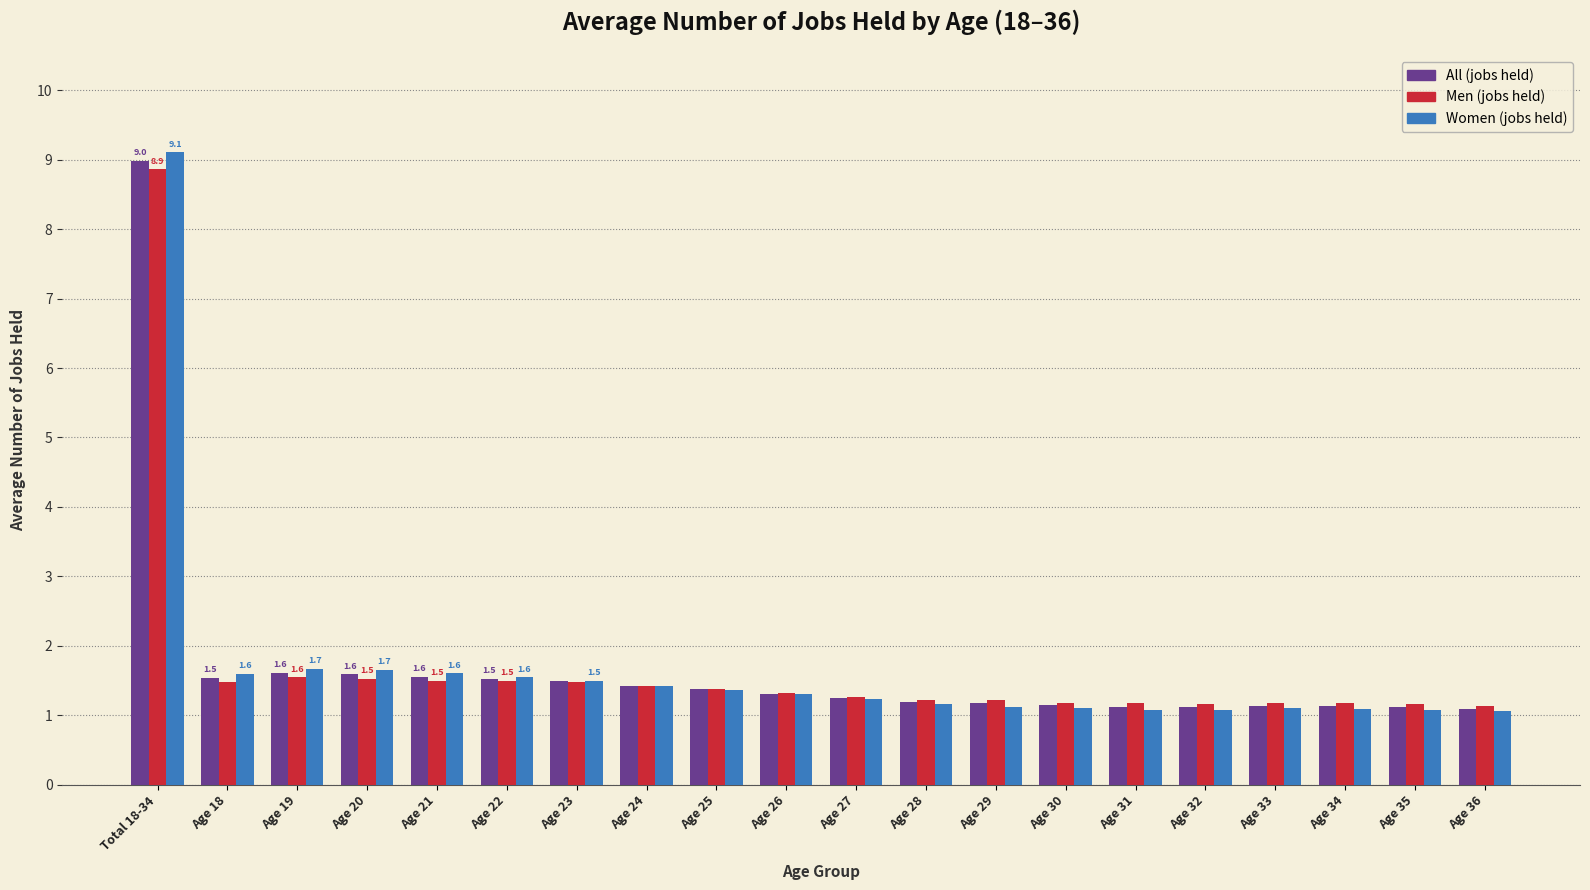

At which category is the sum across all series the highest?

Total 18-34